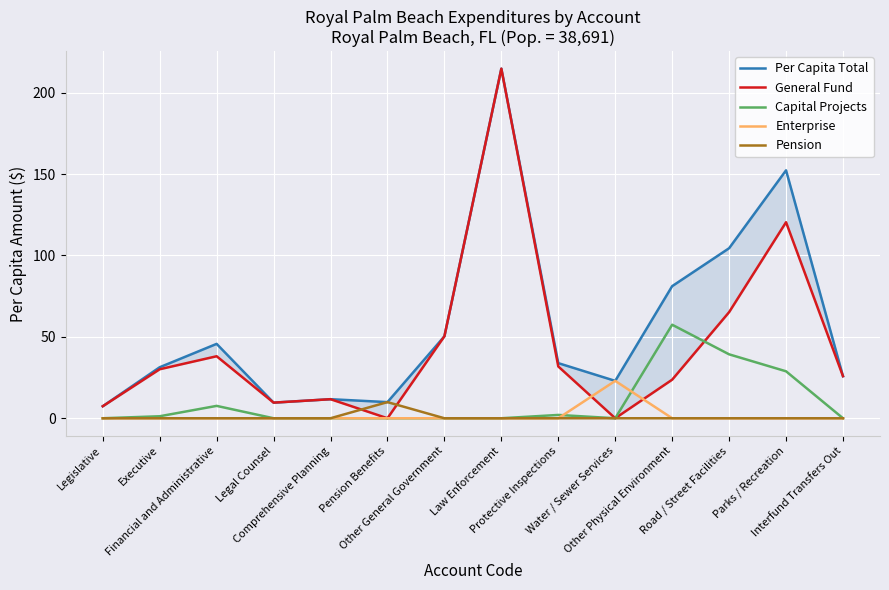

How many intersections are there between Enterprise and General Fund?

2